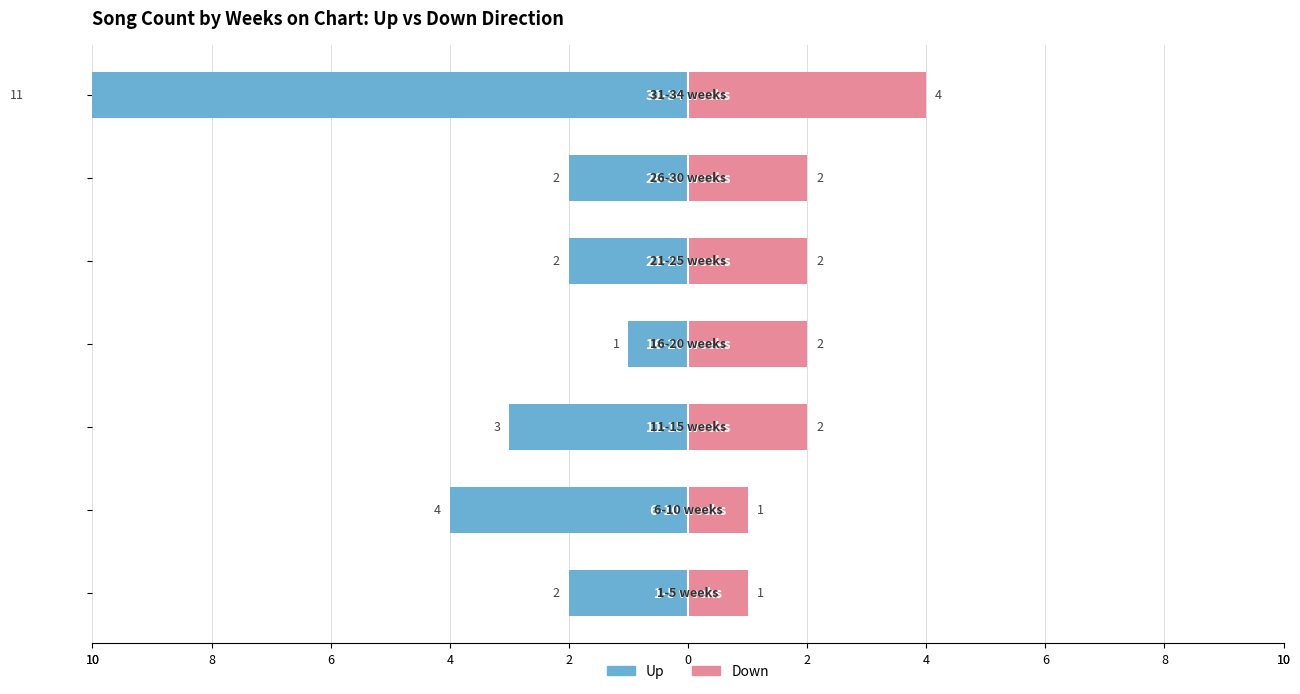

What is the value of the Down bar at the 2nd from the left?

1